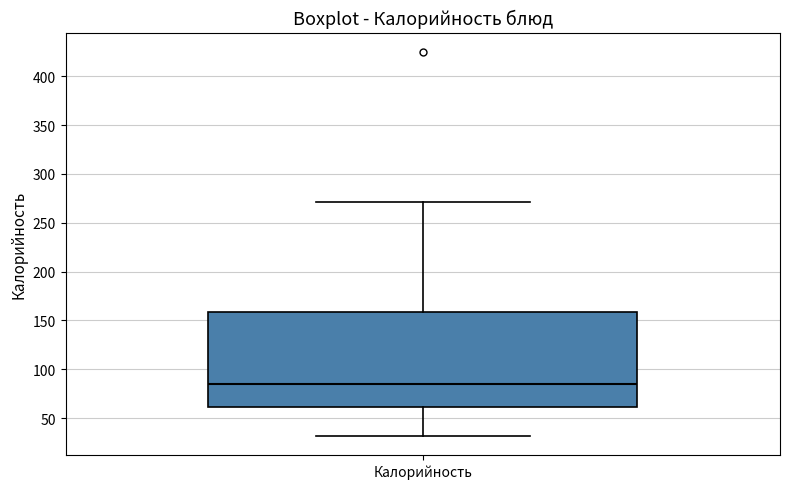

Read this box plot against the y-axis: the position of the median line, the range covered by the box, and the ends of both whiskers. The values are not printed on the chart, so give them approximately, as read against the axis.

median 85, box 60 to 160, whiskers 30 to 270